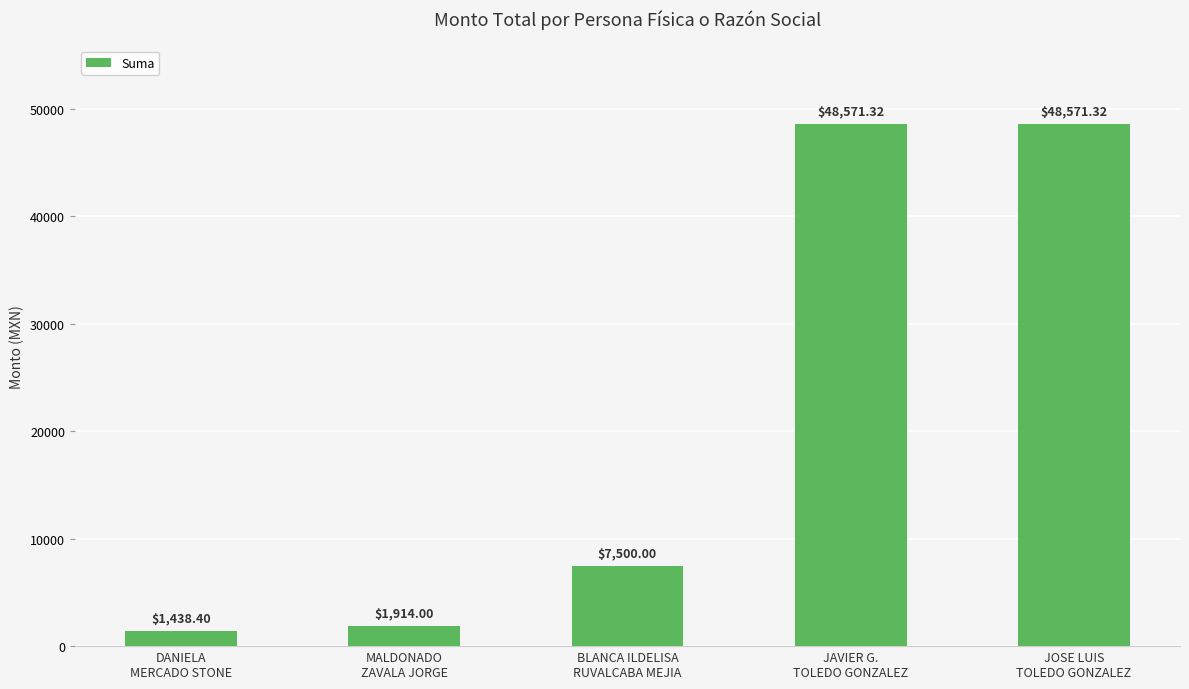

What is the difference between the maximum and minimum values?

47132.9